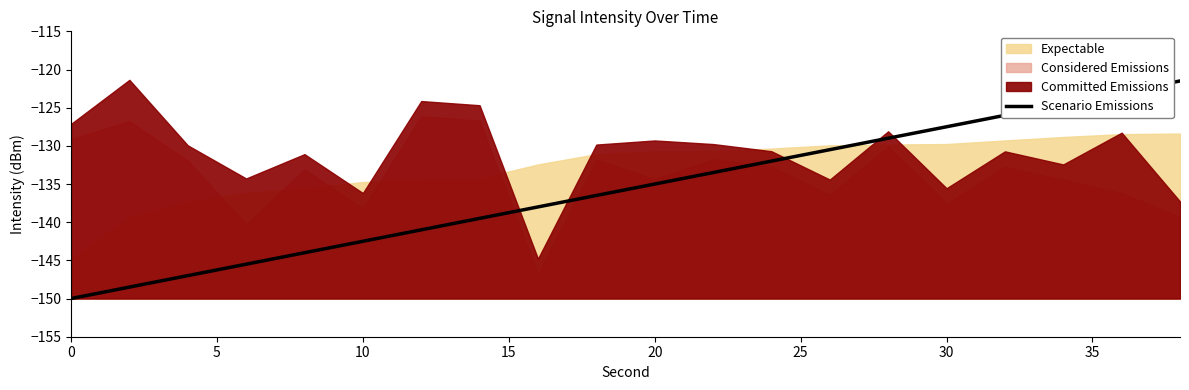

The value of Scenario Emissions at 10 is -142.5. True or false?

True